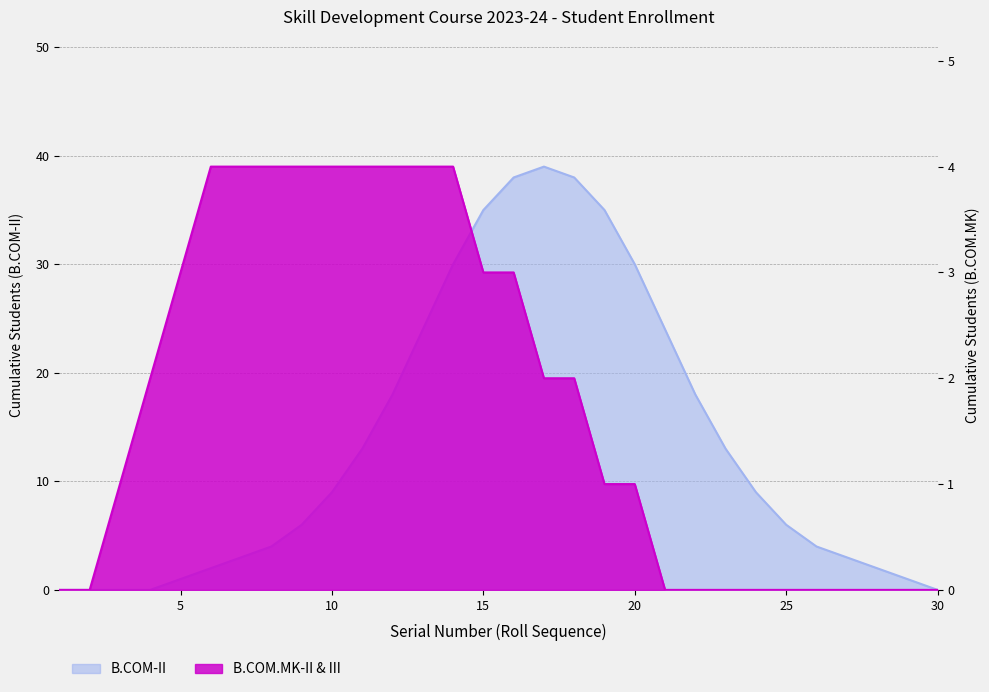

What is the greatest value displayed?

39